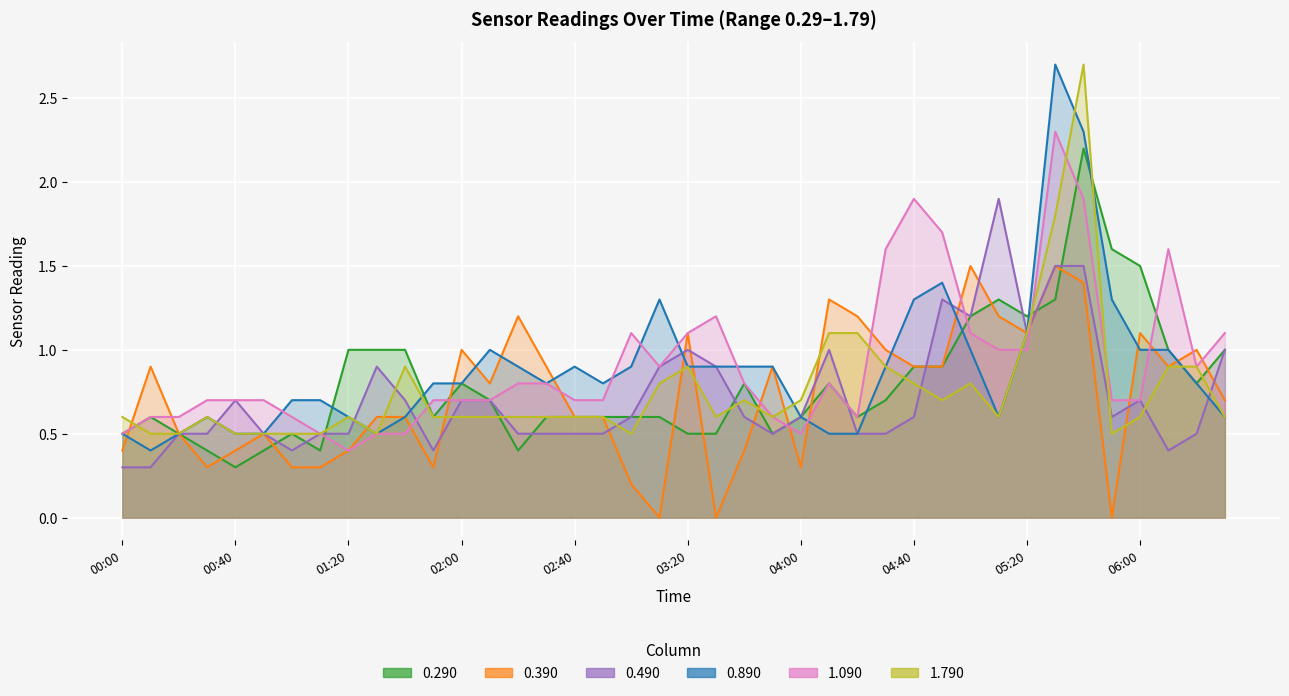

Reading left to right, list all the values displayed in this chart.

0.290: 0.5	0.6	0.5	0.4	0.3	0.4	0.5	0.4	1.0	1.0	1.0	0.6	0.8	0.7	0.4	0.6	0.6	0.6	0.6	0.6	0.5	0.5	0.8	0.5	0.6	0.8	0.6	0.7	0.9	0.9	1.2	1.3	1.2	1.3	2.2	1.6	1.5	1.0	0.8	1.0
0.390: 0.4	0.9	0.5	0.3	0.4	0.5	0.3	0.3	0.4	0.6	0.6	0.3	1.0	0.8	1.2	0.9	0.6	0.6	0.2	0.0	1.1	0.0	0.4	0.9	0.3	1.3	1.2	1.0	0.9	0.9	1.5	1.2	1.1	1.5	1.4	0.0	1.1	0.9	1.0	0.7
0.490: 0.3	0.3	0.5	0.5	0.7	0.5	0.4	0.5	0.5	0.9	0.7	0.4	0.7	0.7	0.5	0.5	0.5	0.5	0.6	0.9	1.0	0.9	0.6	0.5	0.6	1.0	0.5	0.5	0.6	1.3	1.2	1.9	1.1	1.5	1.5	0.6	0.7	0.4	0.5	1.0
0.890: 0.5	0.4	0.5	0.6	0.5	0.5	0.7	0.7	0.6	0.5	0.6	0.8	0.8	1.0	0.9	0.8	0.9	0.8	0.9	1.3	0.9	0.9	0.9	0.9	0.6	0.5	0.5	0.9	1.3	1.4	1.0	0.6	1.1	2.7	2.3	1.3	1.0	1.0	0.8	0.6
1.090: 0.5	0.6	0.6	0.7	0.7	0.7	0.6	0.5	0.4	0.5	0.5	0.7	0.7	0.7	0.8	0.8	0.7	0.7	1.1	0.9	1.1	1.2	0.8	0.6	0.5	0.8	0.6	1.6	1.9	1.7	1.1	1.0	1.0	2.3	1.9	0.7	0.7	1.6	0.9	1.1
1.790: 0.6	0.5	0.5	0.6	0.5	0.5	0.5	0.5	0.6	0.5	0.9	0.6	0.6	0.6	0.6	0.6	0.6	0.6	0.5	0.8	0.9	0.6	0.7	0.6	0.7	1.1	1.1	0.9	0.8	0.7	0.8	0.6	1.1	1.8	2.7	0.5	0.6	0.9	0.9	0.6